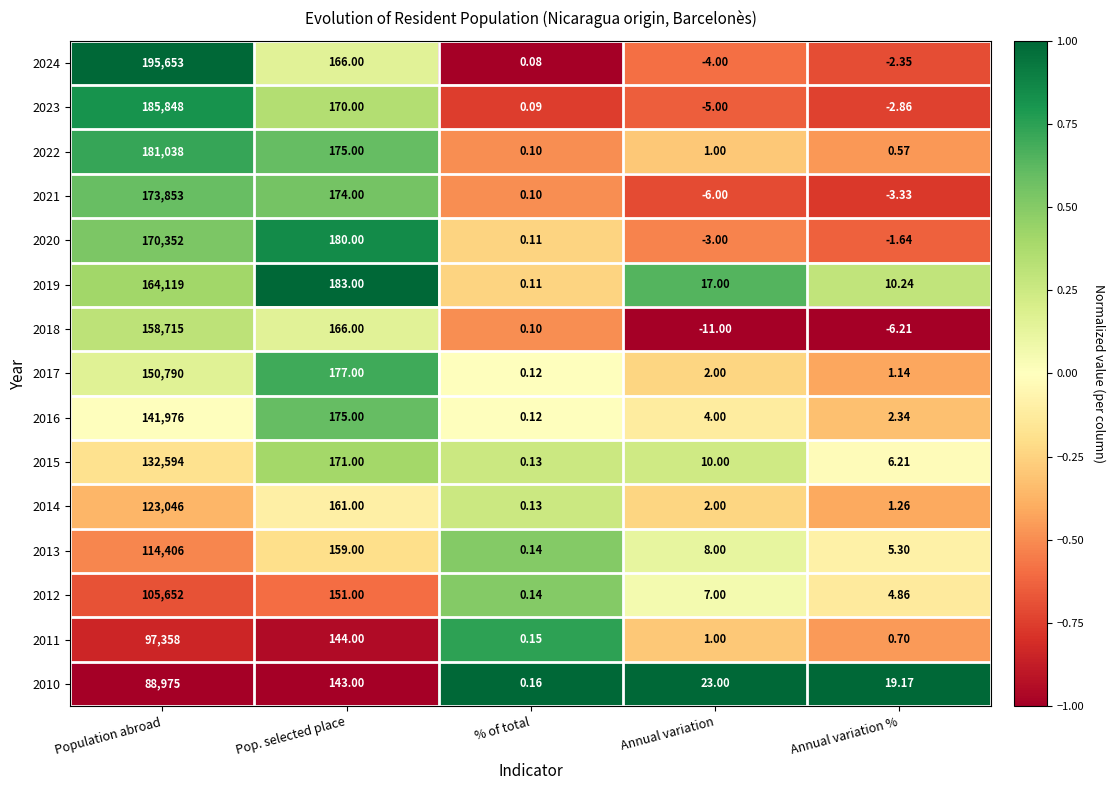

What is the difference between the highest and lowest values at Annual variation?

34.0